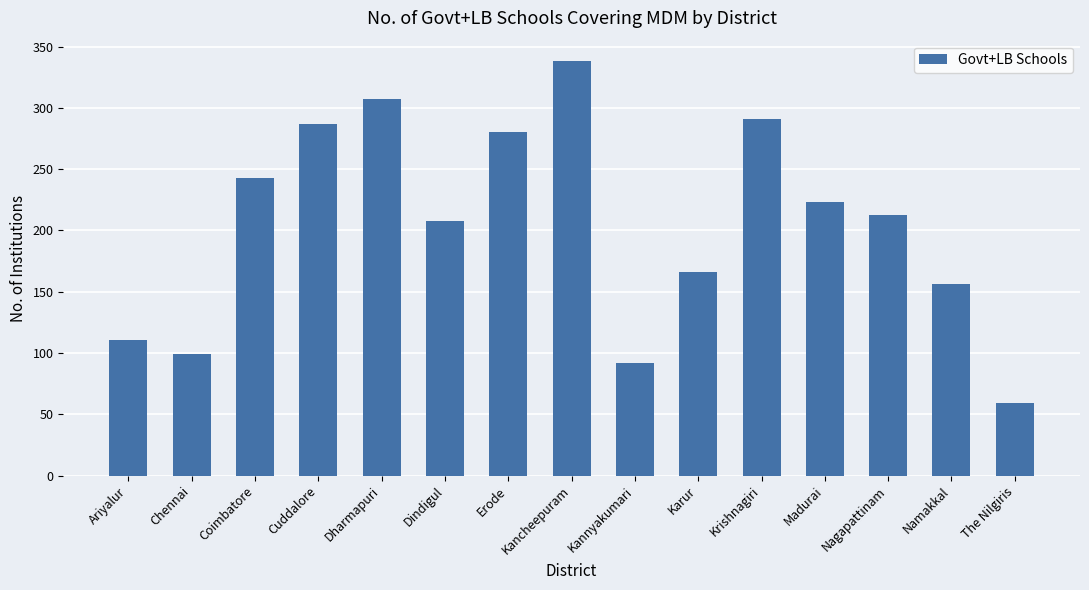

At which label does the data first exceed 213?

Coimbatore